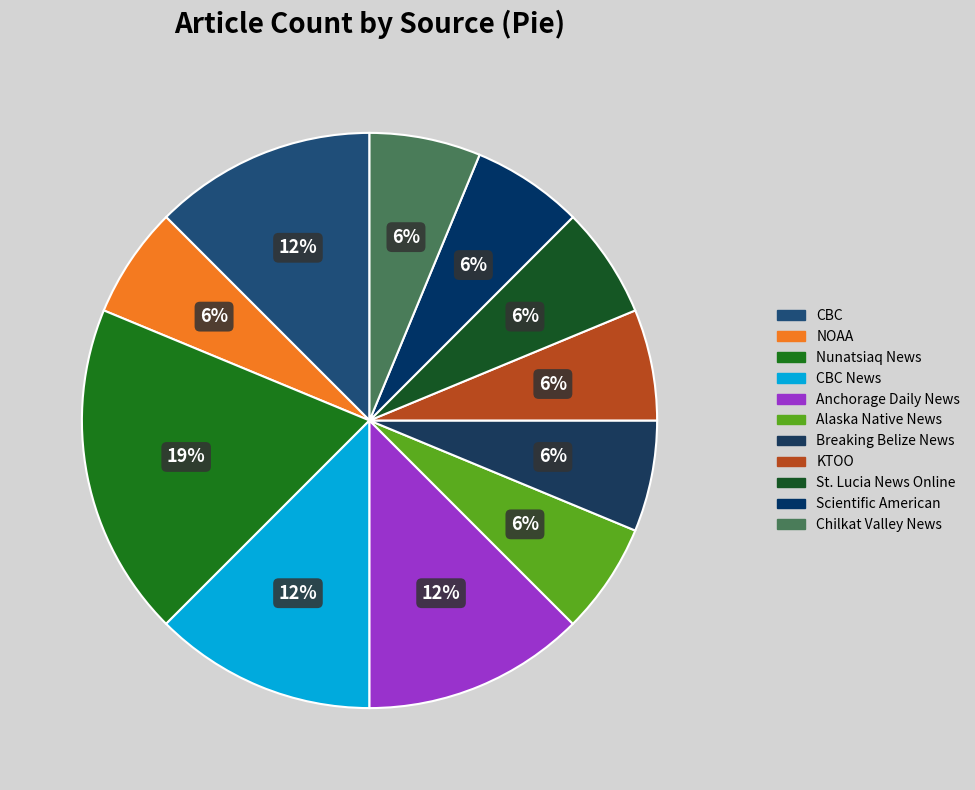

Count the number of slices in the pie.

11